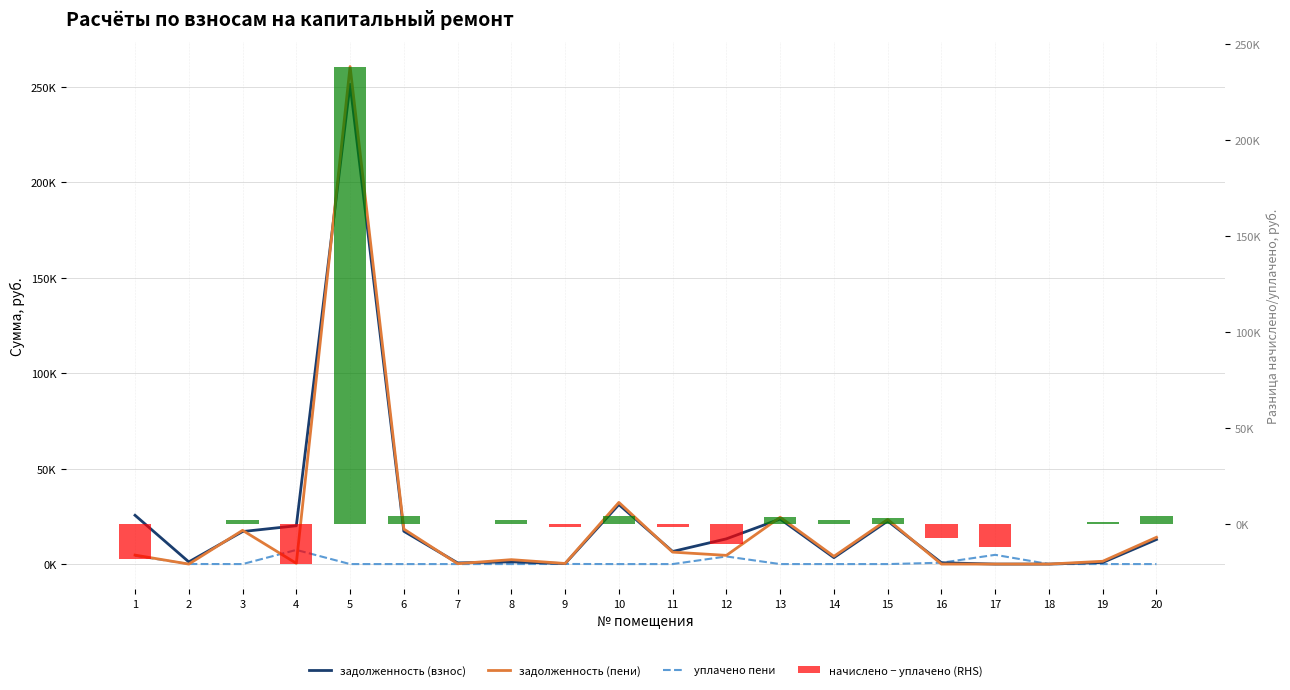

How many values in the задолженность (взнос) series are below 12897?

10